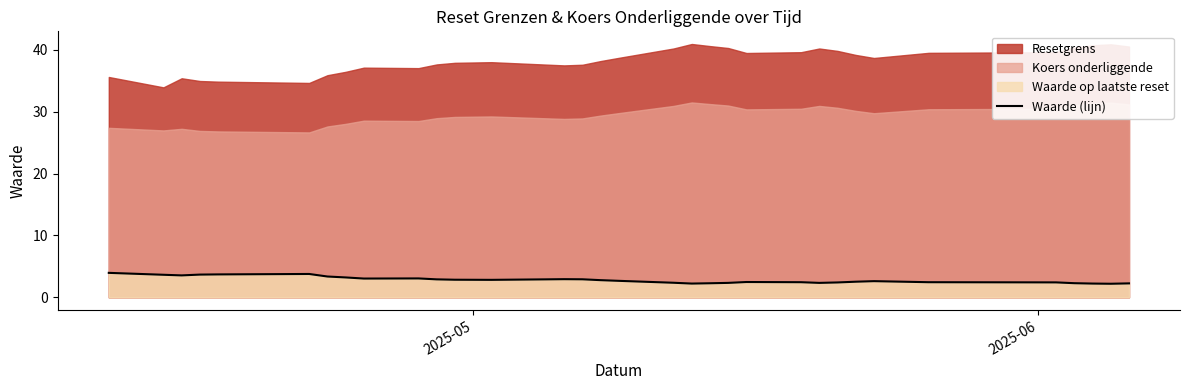

What is the maximum value for Waarde (lijn)?

4.0